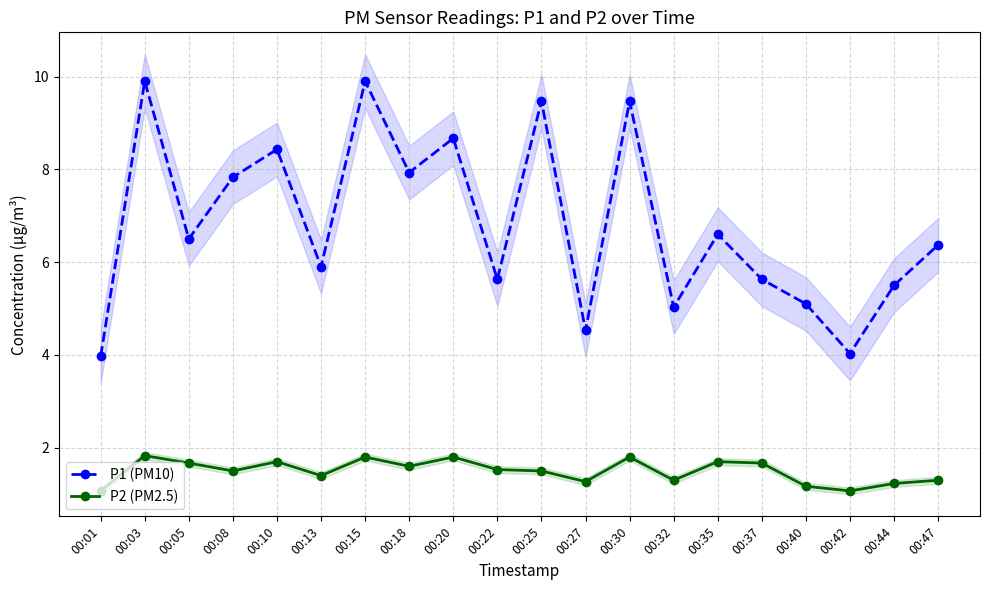

Read the P2 (PM2.5) value at 00:01.

1.1